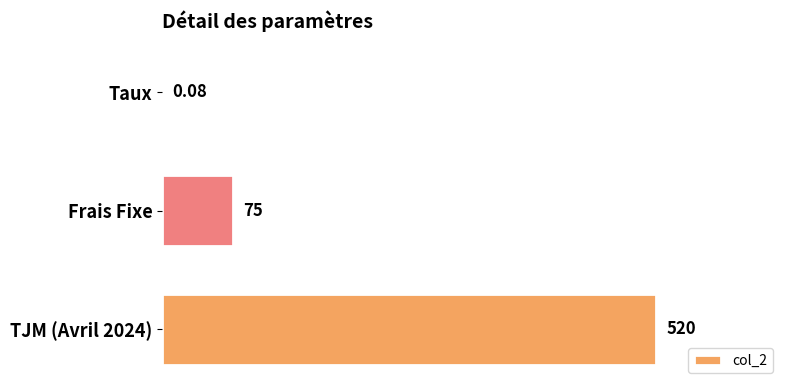

Which has a higher value, Frais Fixe or TJM (Avril 2024)?

TJM (Avril 2024)